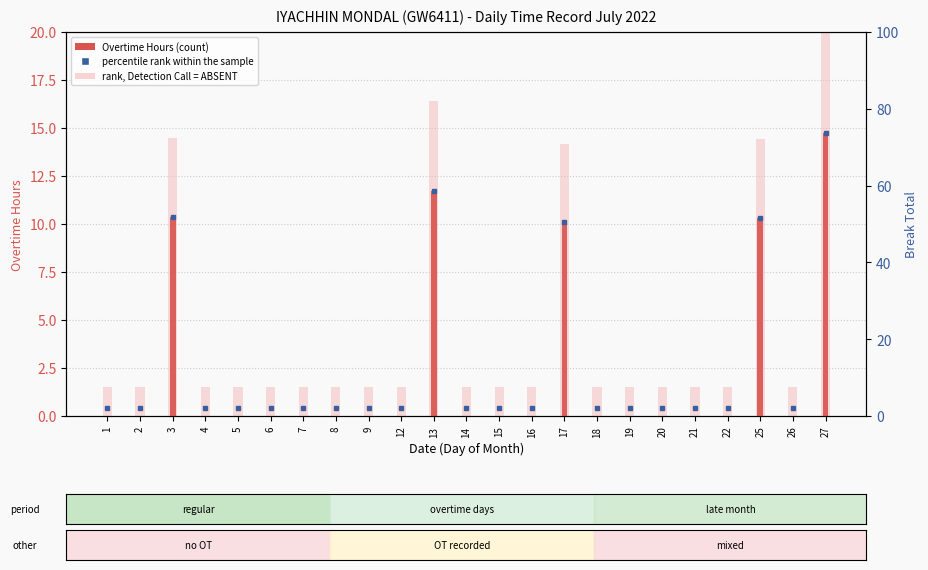

Reading left to right, what are all the values shown in this chart?

Overtime Hours: 0.0	0.0	10.4	0.0	0.0	0.0	0.0	0.0	0.0	0.0	11.7	0.0	0.0	0.0	10.1	0.0	0.0	0.0	0.0	0.0	10.3	0.0	14.7
rank, Detection Call = ABSENT: 1.5	1.5	14.5	1.5	1.5	1.5	1.5	1.5	1.5	1.5	16.4	1.5	1.5	1.5	14.2	1.5	1.5	1.5	1.5	1.5	14.4	1.5	20.6
percentile rank within the sample: 2.0	2.0	51.8	2.0	2.0	2.0	2.0	2.0	2.0	2.0	58.6	2.0	2.0	2.0	50.6	2.0	2.0	2.0	2.0	2.0	51.6	2.0	73.6